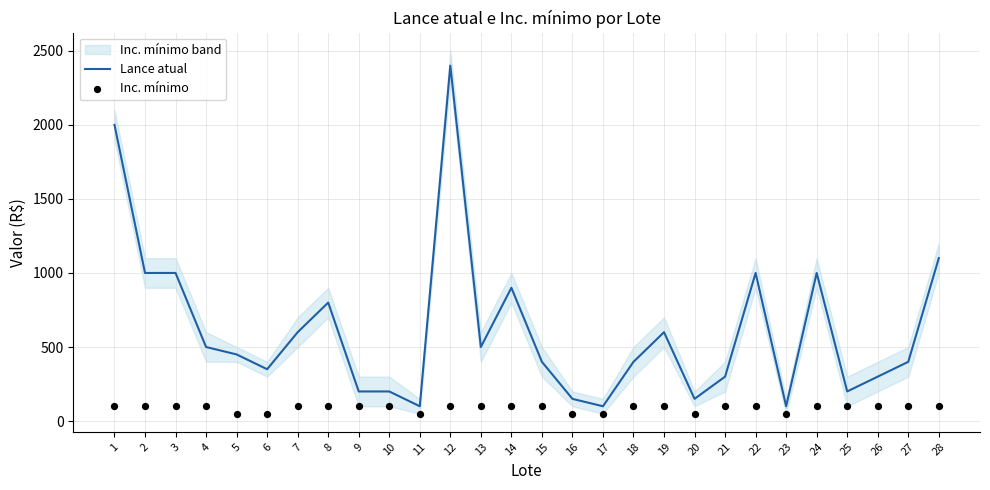

What are all the series names shown in the legend?

Lance atual, Inc. mínimo